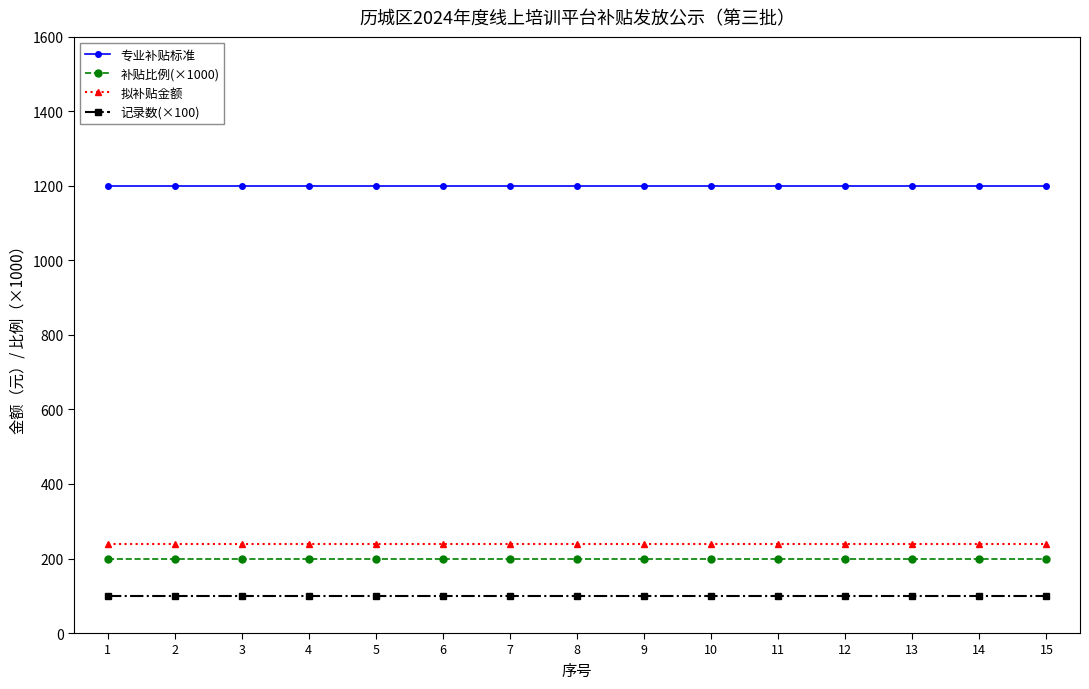

What are all the series names shown in the legend?

专业补贴标准, 补贴比例(×1000), 拟补贴金额, 记录数(×100)